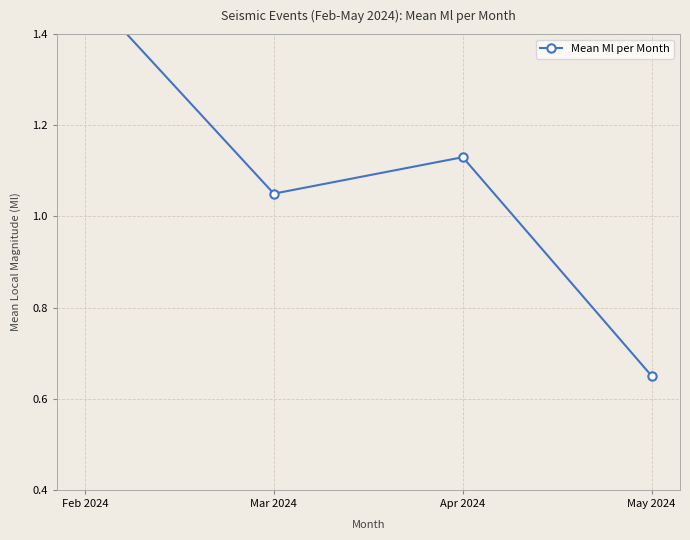

What is the average value?

1.1